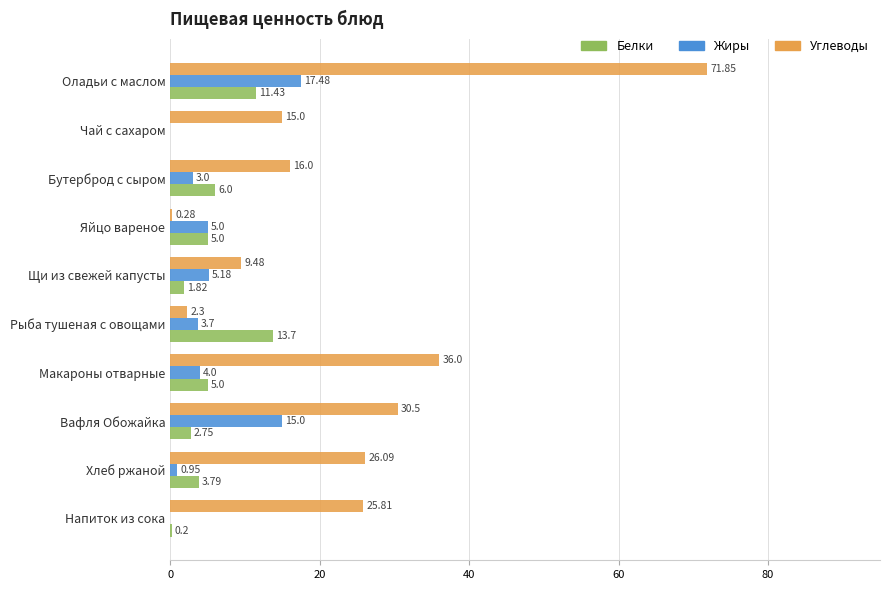

At which label is Белки closest to 6?

Бутерброд с сыром